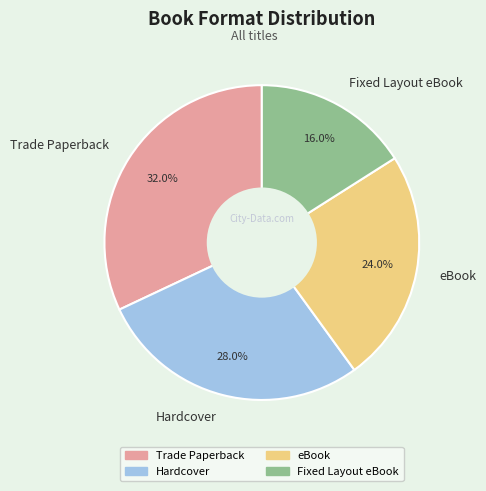

True or false: Fixed Layout eBook accounts for 5% of the total.

False